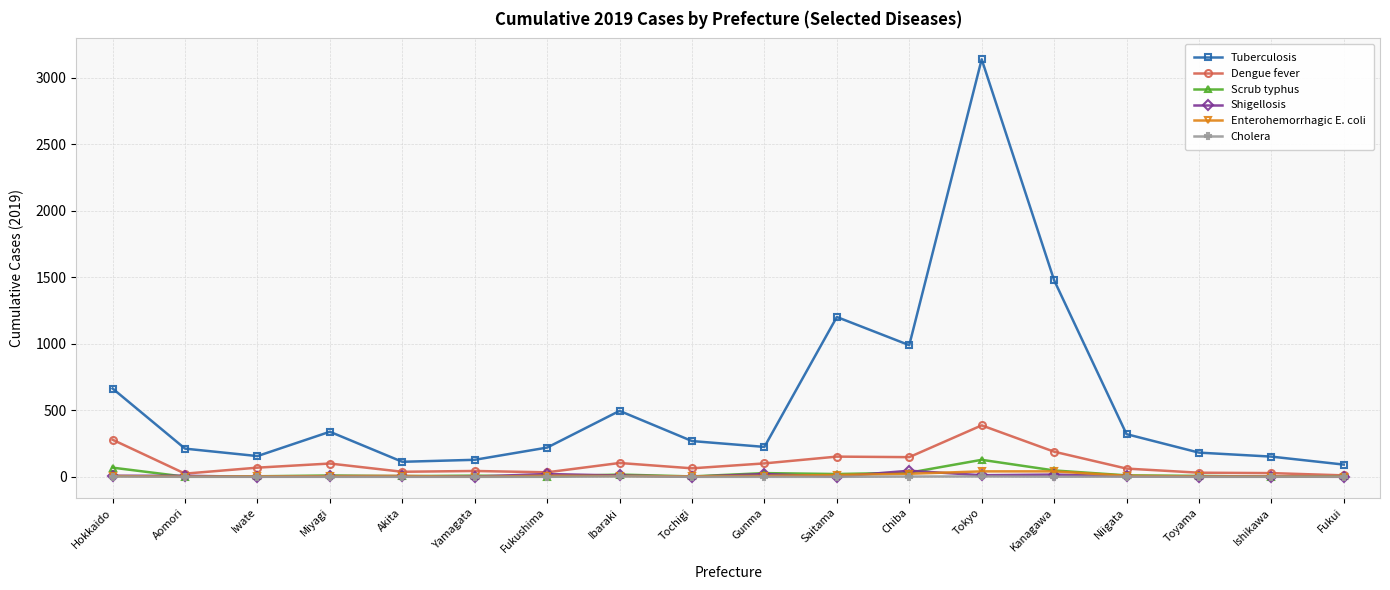

What are all the series names shown in the legend?

Tuberculosis, Dengue fever, Scrub typhus, Shigellosis, Enterohemorrhagic E. coli, Cholera